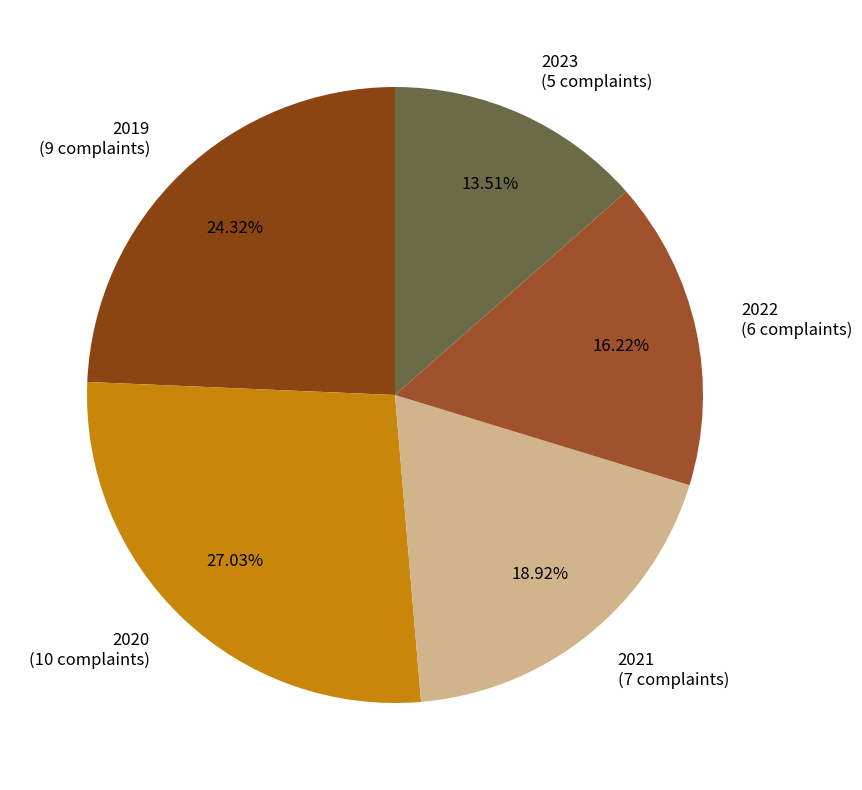

To the nearest percent, what is the average slice percentage?

20%